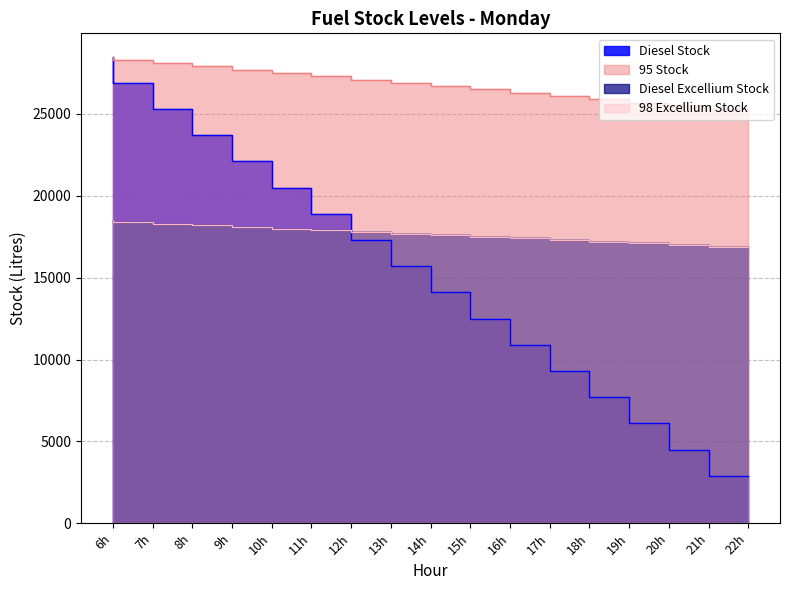

Read the 95 Stock value at 8h, to the nearest 10.

28100